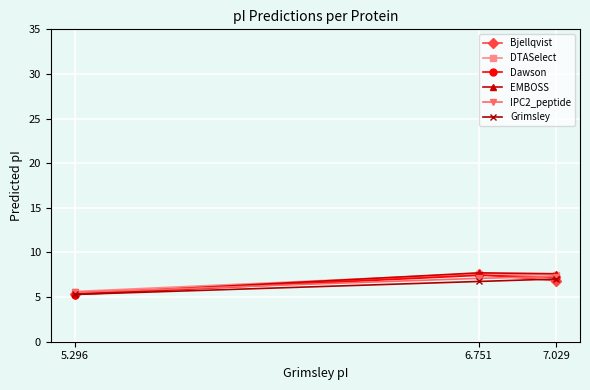

Which series has the largest range (max minus min)?

EMBOSS